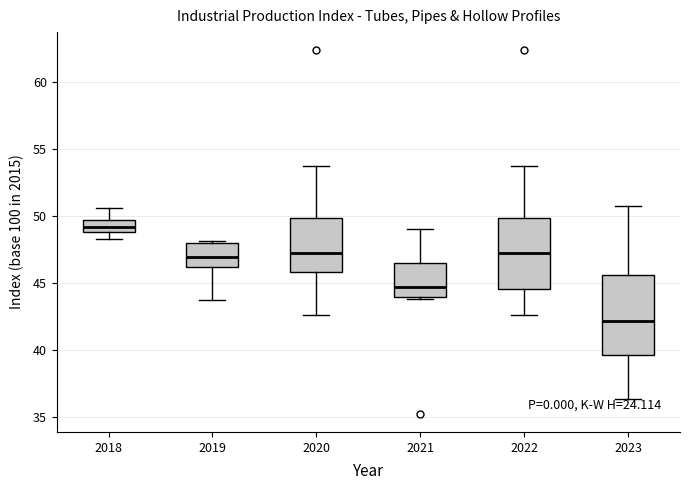

Which box is the tallest, from its lower edge to its upper edge?

2023